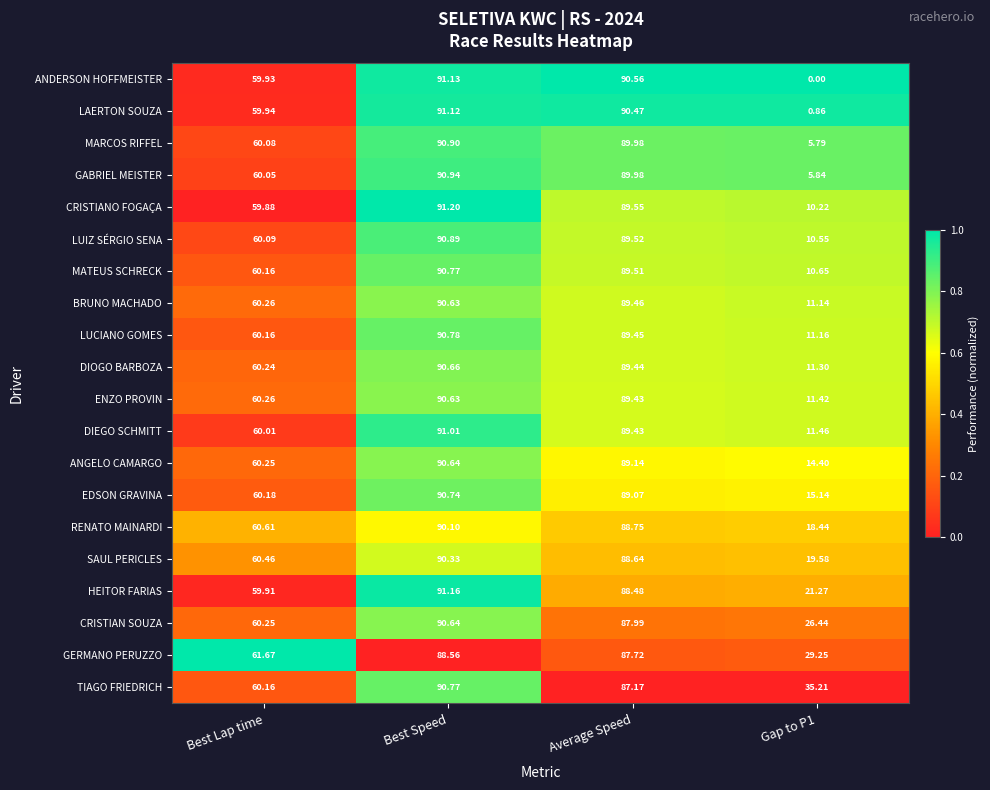

Which series changed the most between Best Lap time and Best Speed?

CRISTIANO FOGAÇA